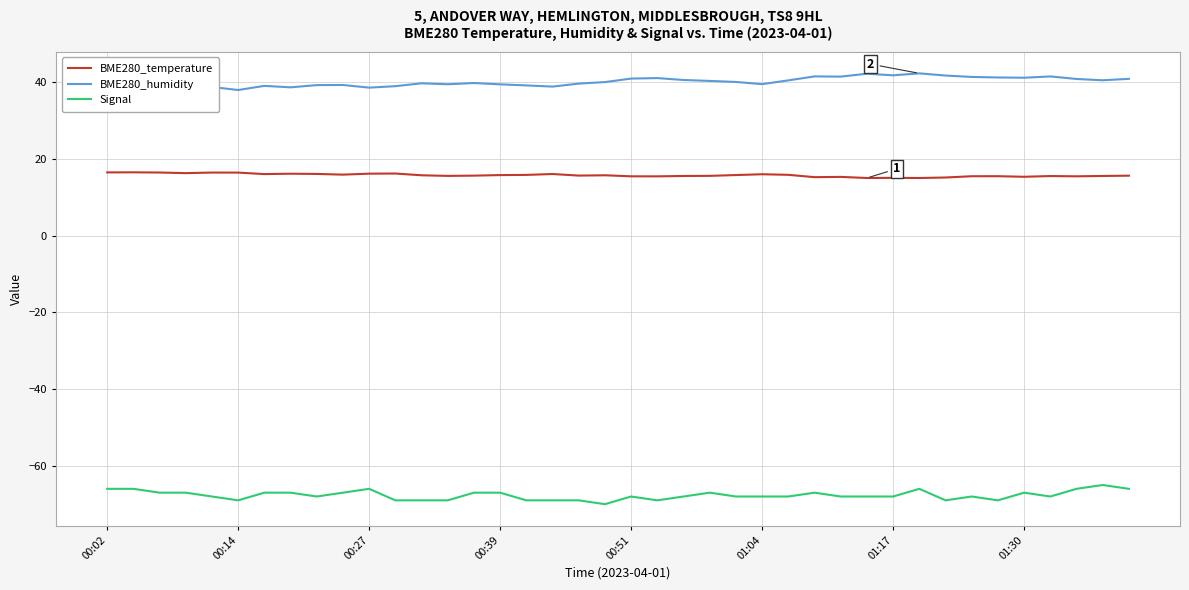

What is the maximum value shown in the chart?

42.3